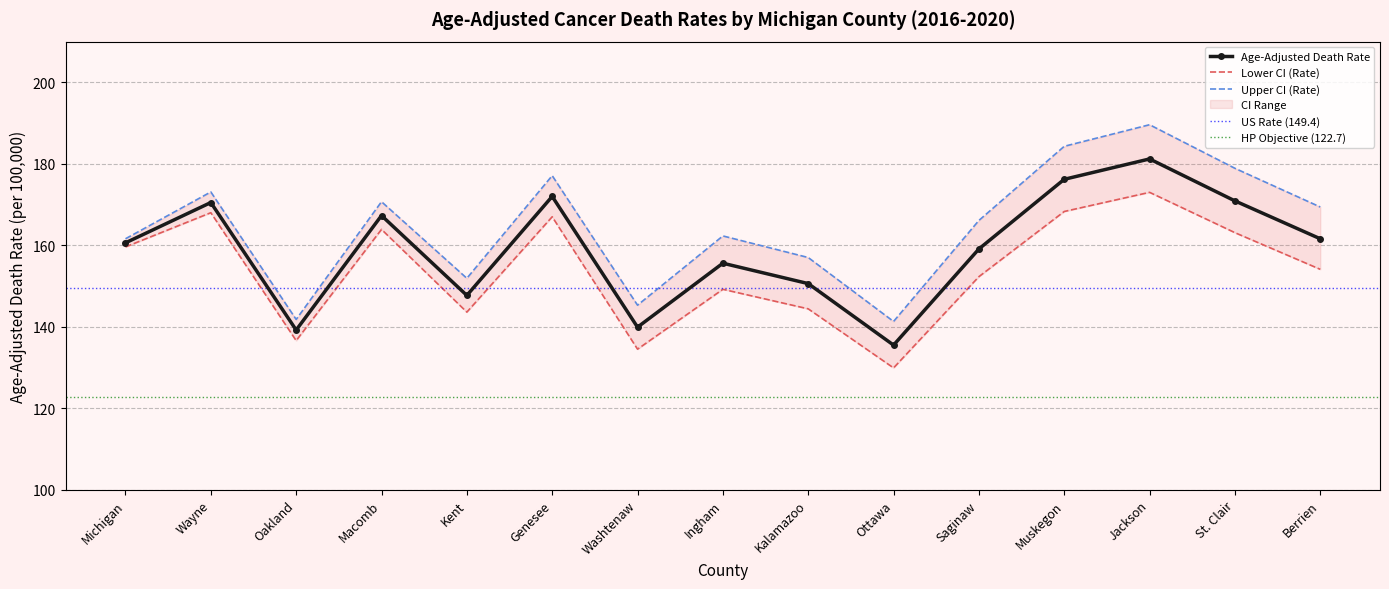

True or false: Lower CI (Rate) and Age-Adjusted Death Rate cross at least once.

False